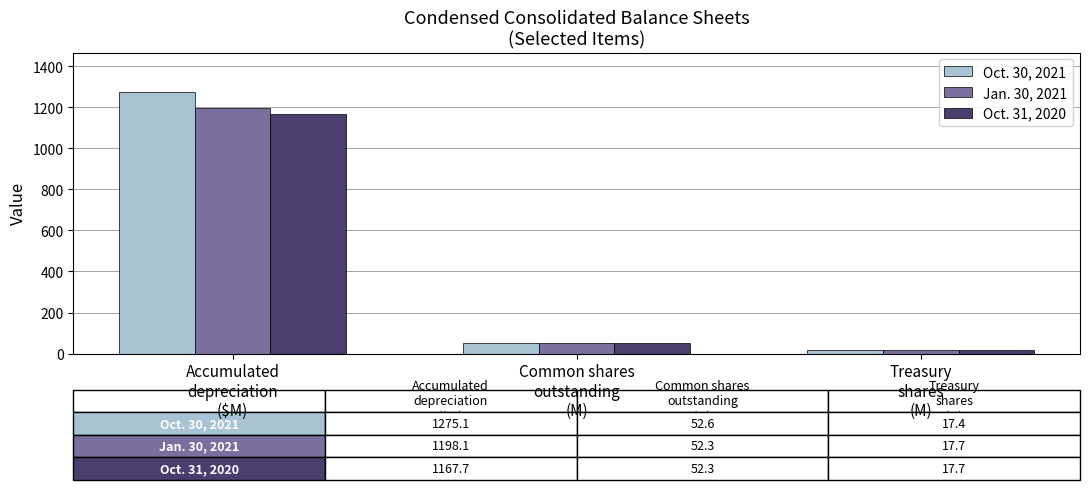

Which series has the widest spread of values?

Oct. 30, 2021